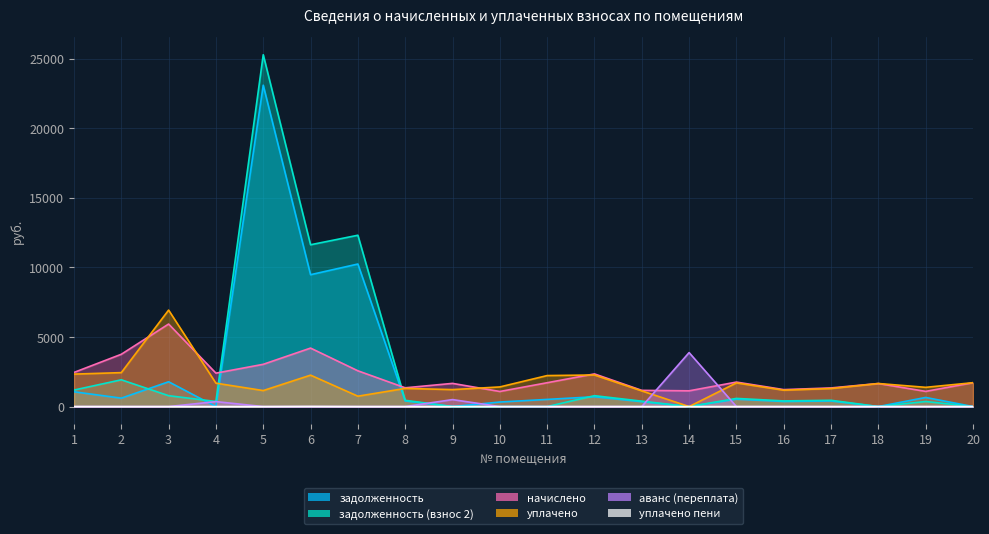

The задолженность (взнос 2) series shows 406.1 at 16. True or false?

True